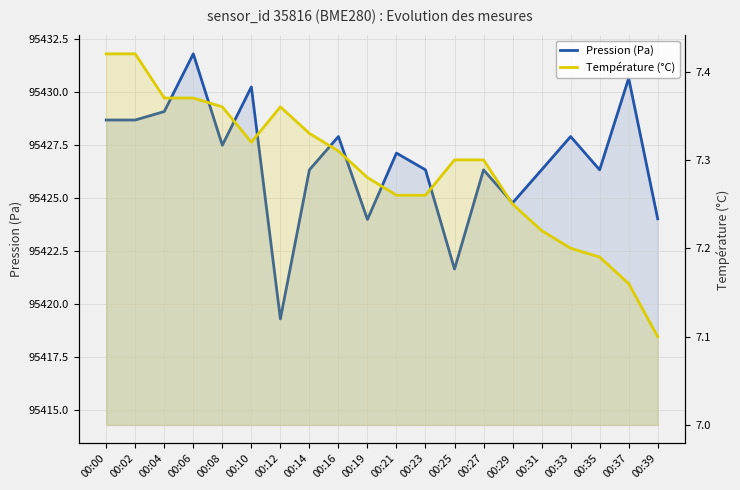

True or false: Température (°C) and Pression (Pa) intersect in this chart.

False